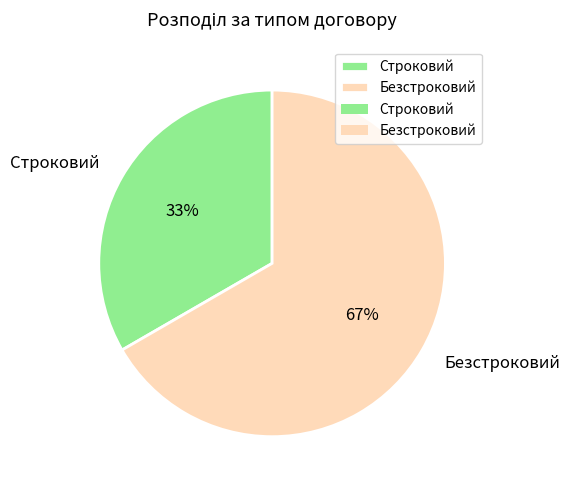

What is the ratio of the value at Строковий to the value at Безстроковий?

0.5